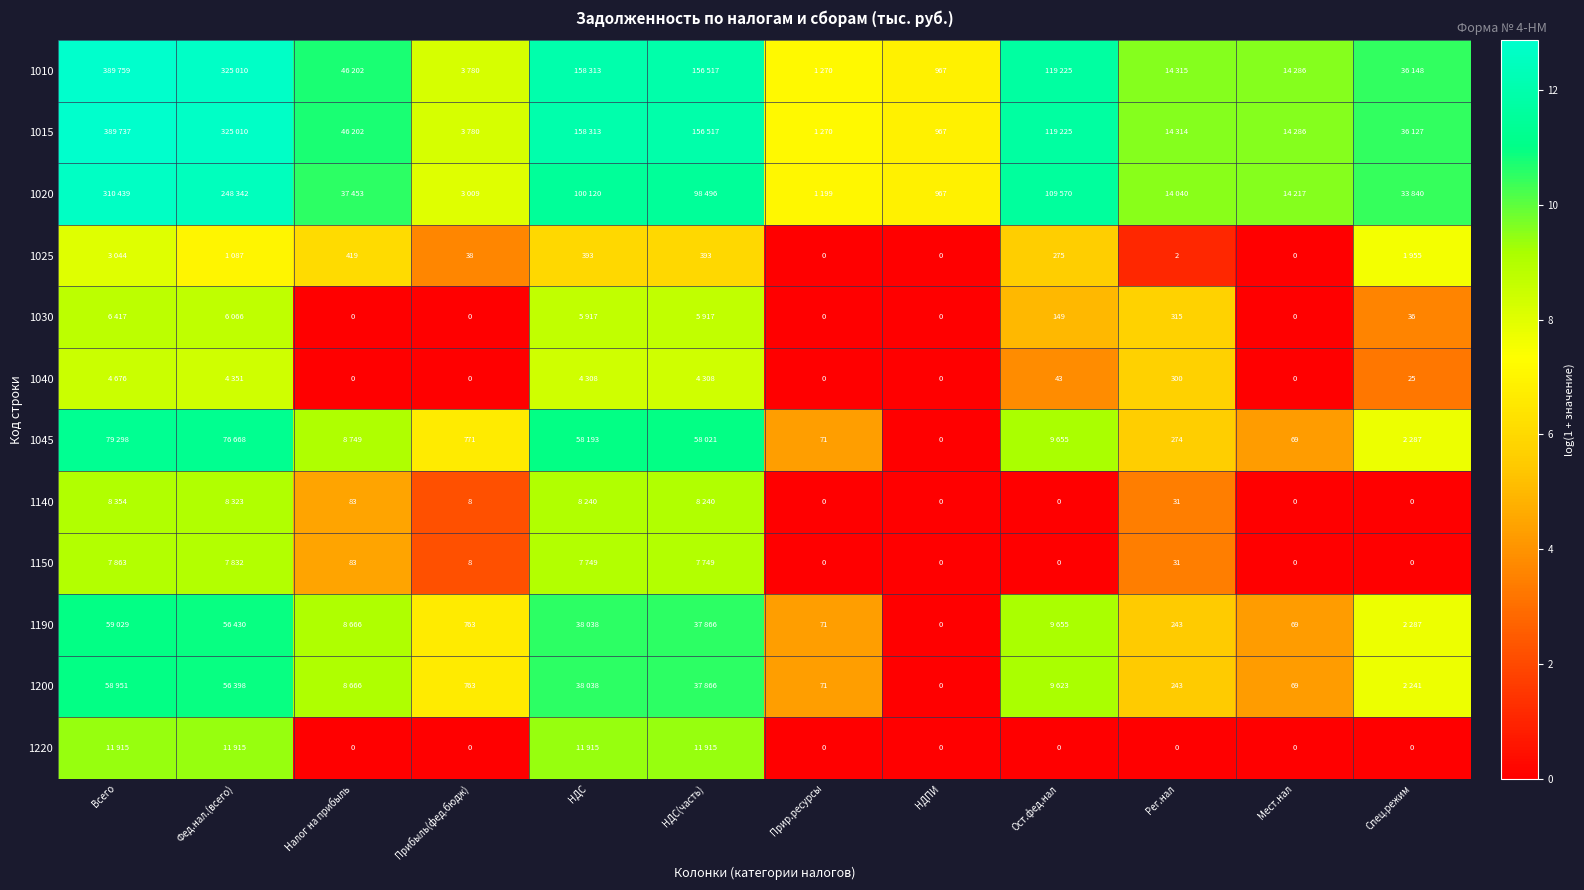

How many positive values does the 1220 series have?

4